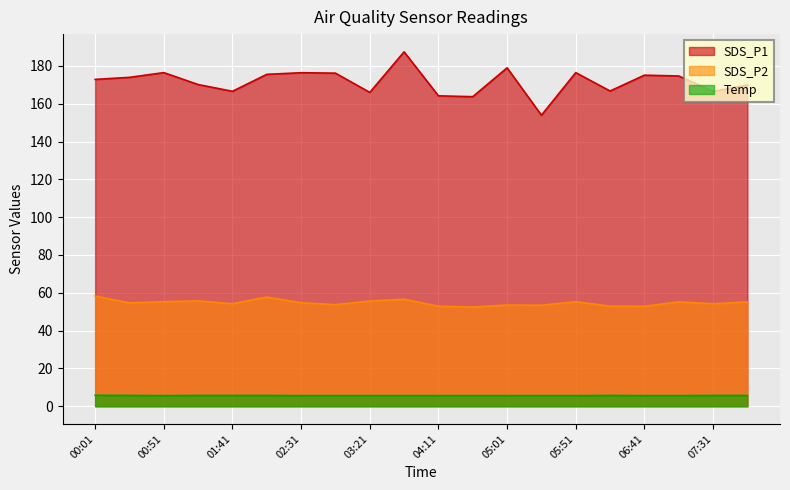

True or false: Temp and SDS_P1 intersect in this chart.

False